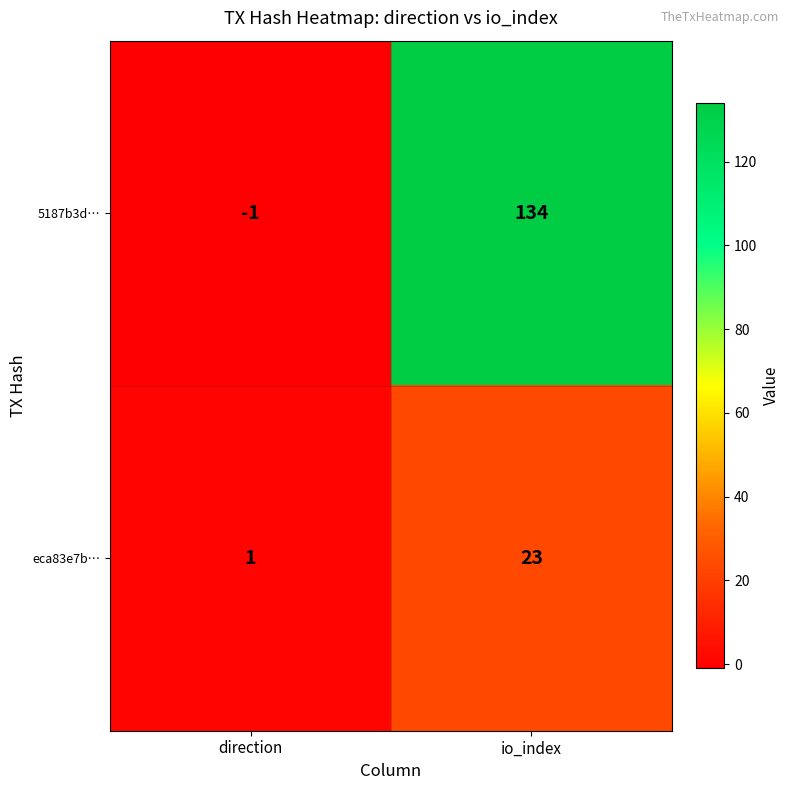

Reading right to left, what are all the values shown in this chart?

5187b3d…: 134	-1
eca83e7b…: 23	1